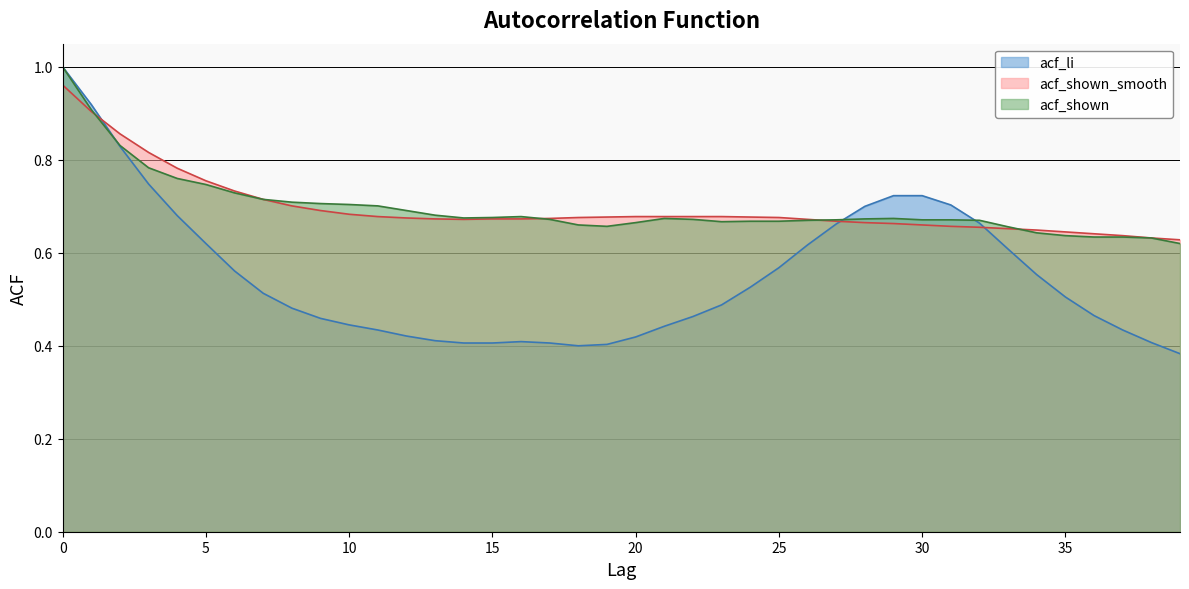

Is the value of acf_shown at 0 greater than the value of acf_li at 22?

Yes